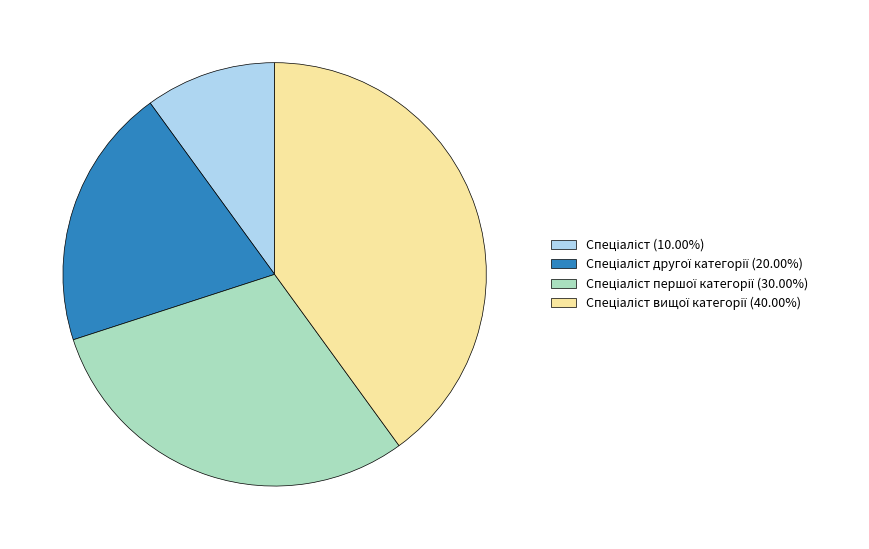

Does any single category account for the majority?

No